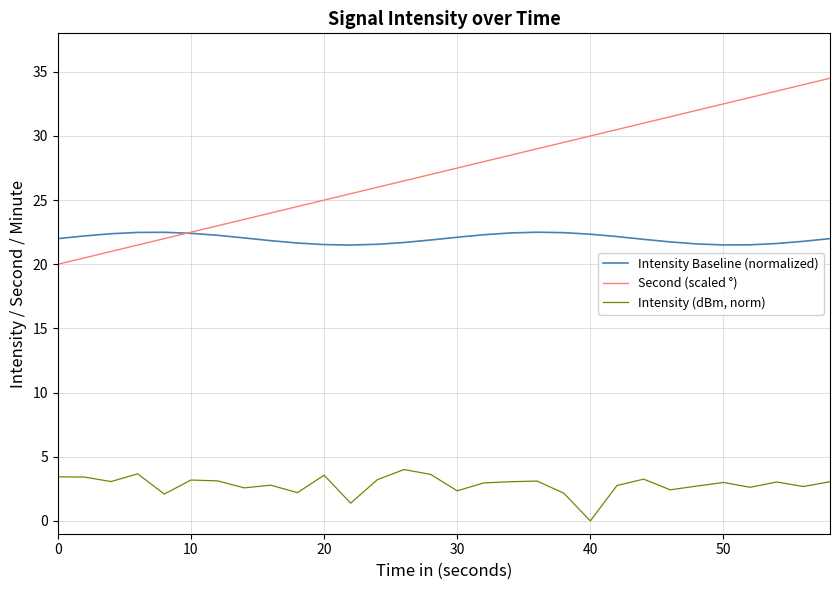

Does the chart have visible grid lines?

Yes